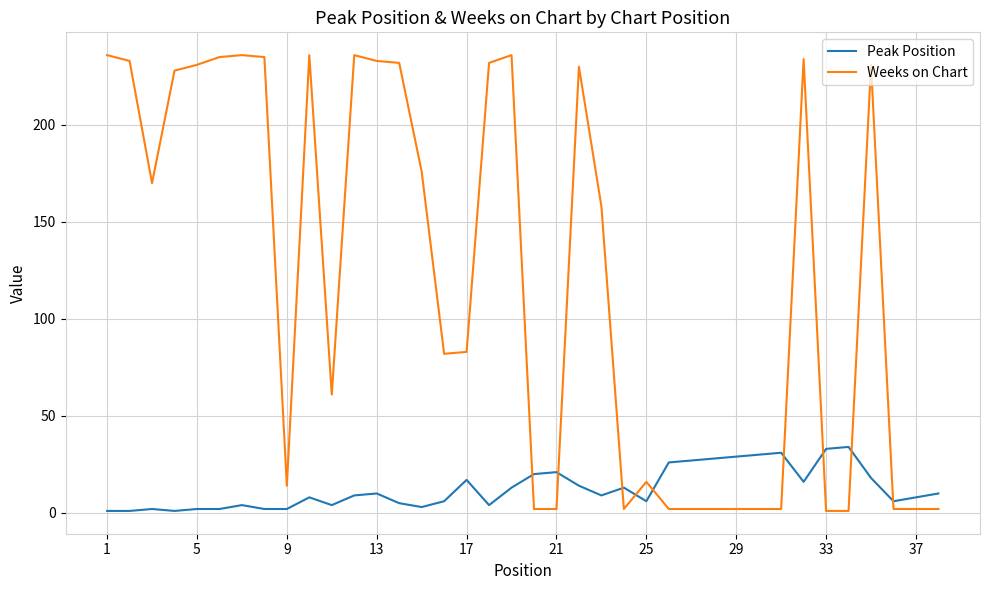

What are all the series names shown in the legend?

Peak Position, Weeks on Chart